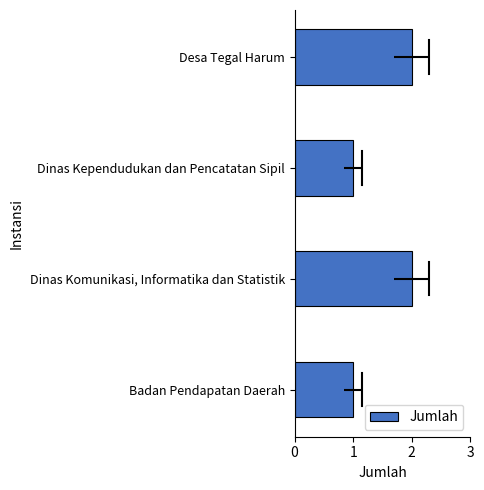

Reading bottom to top, list all the values displayed in this chart.

Badan Pendapatan Daerah=1	Dinas Komunikasi, Informatika dan Statistik=2	Dinas Kependudukan dan Pencatatan Sipil=1	Desa Tegal Harum=2